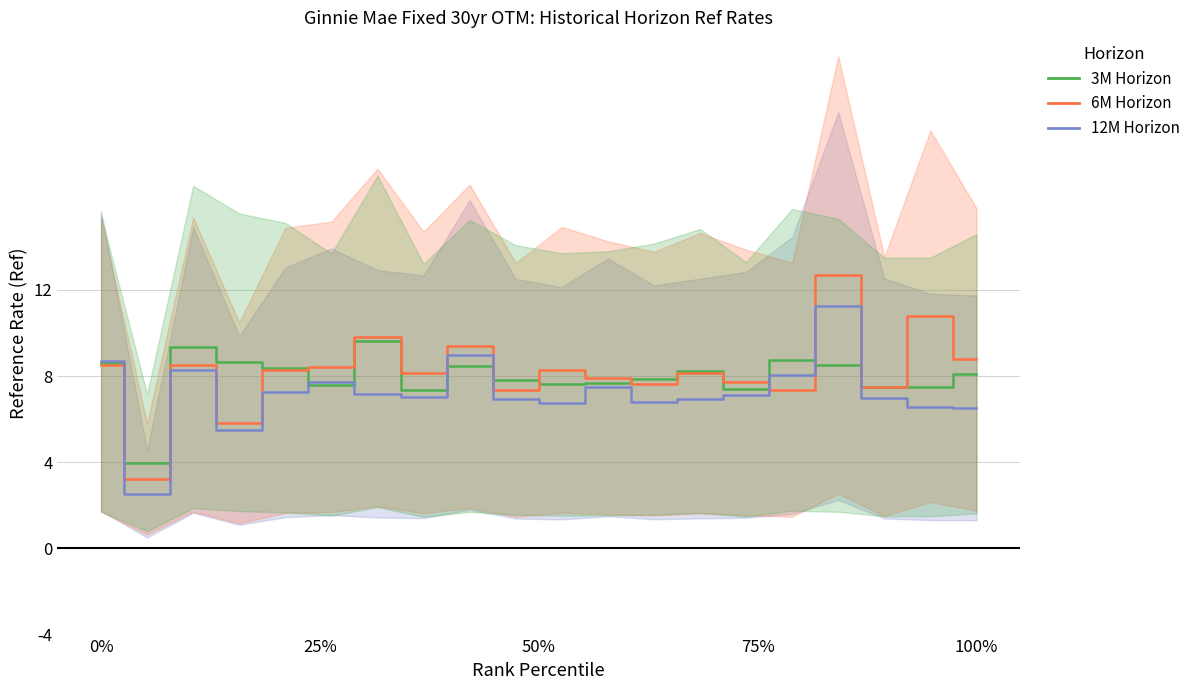

How many data points in 12M Horizon are less than 7?

9